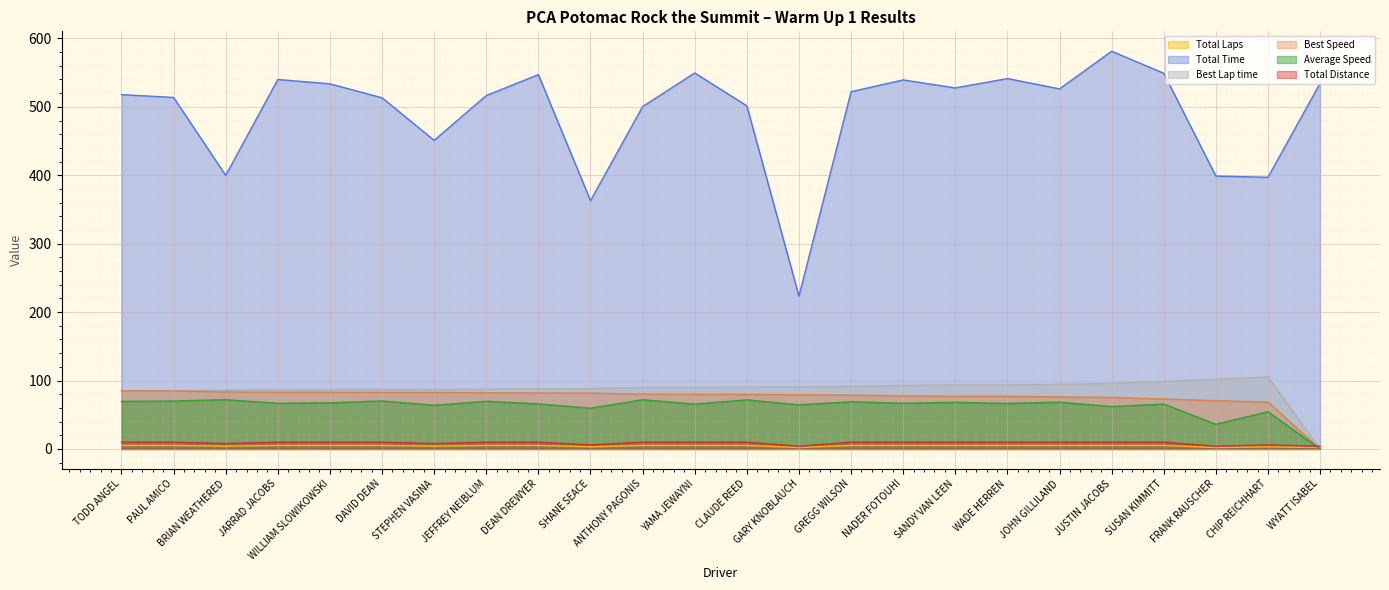

What are all the series names shown in the legend?

Total Laps, Total Time, Best Lap time, Best Speed, Average Speed, Total Distance